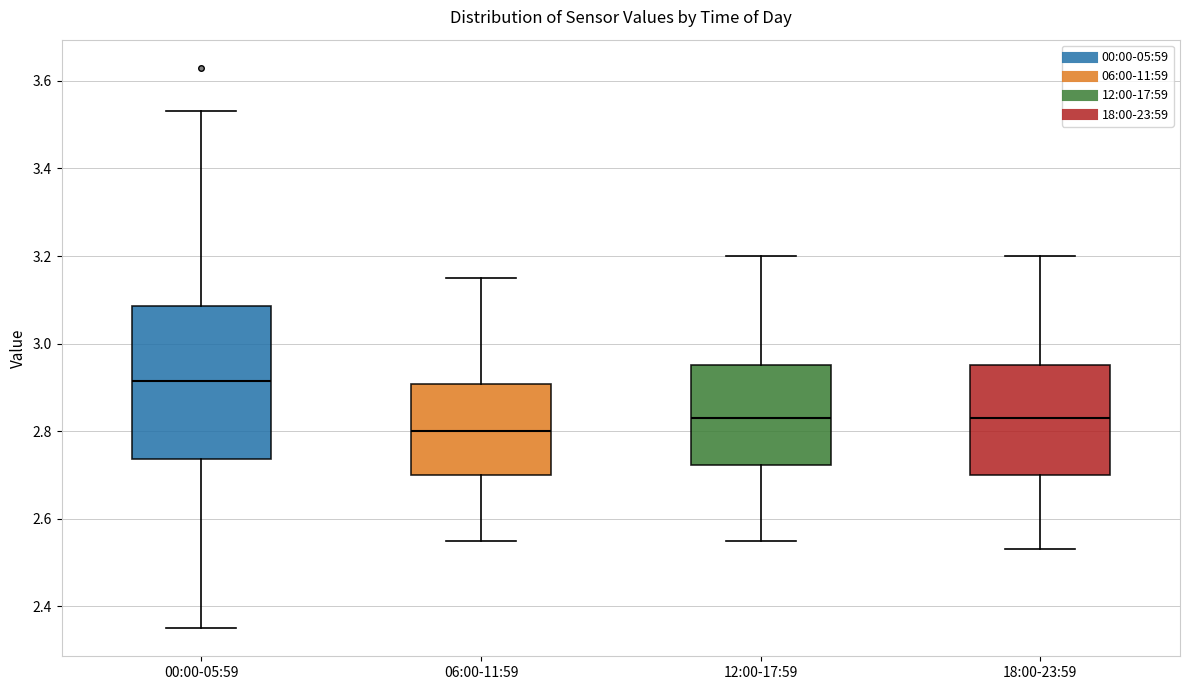

Reading left to right, transcribe this box plot: for each box, give where its median line is, the range the box spans, and where its two whiskers end, as read against the y-axis. The values are not printed on the chart, so give them approximately, as read against the axis.

00:00-05:59: median 2.92, box 2.74 to 3.08, whiskers 2.36 to 3.54
06:00-11:59: median 2.80, box 2.70 to 2.90, whiskers 2.56 to 3.16
12:00-17:59: median 2.84, box 2.72 to 2.96, whiskers 2.56 to 3.20
18:00-23:59: median 2.84, box 2.70 to 2.96, whiskers 2.54 to 3.20